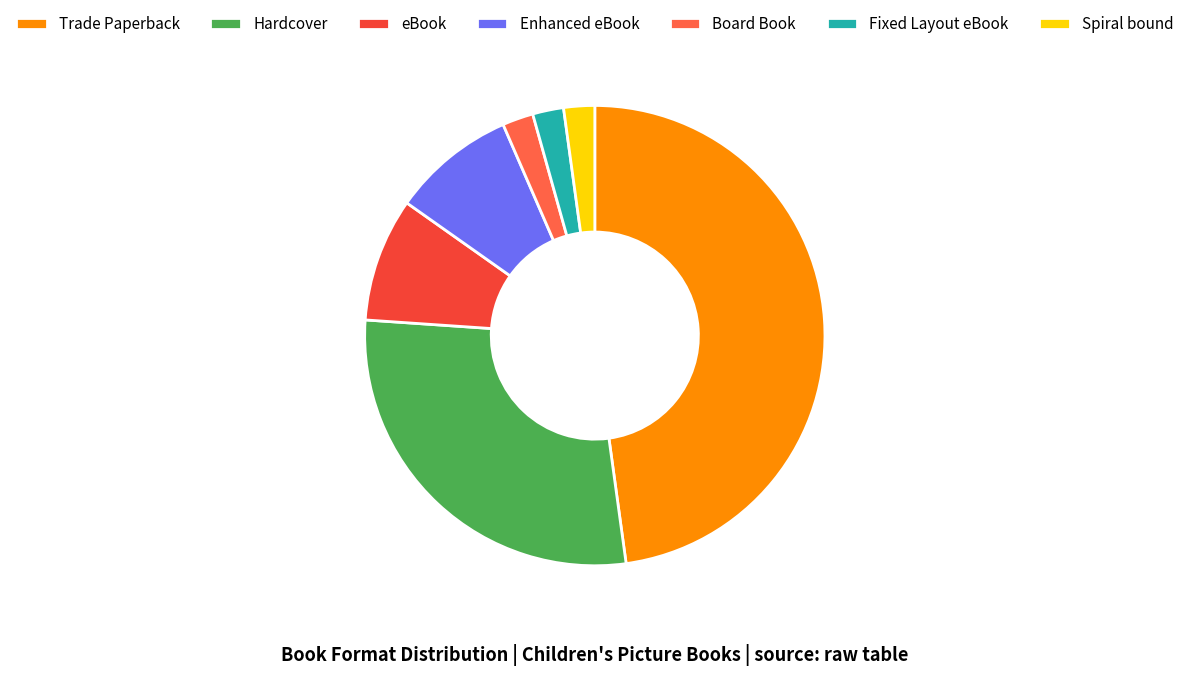

Count the number of slices in the pie.

7